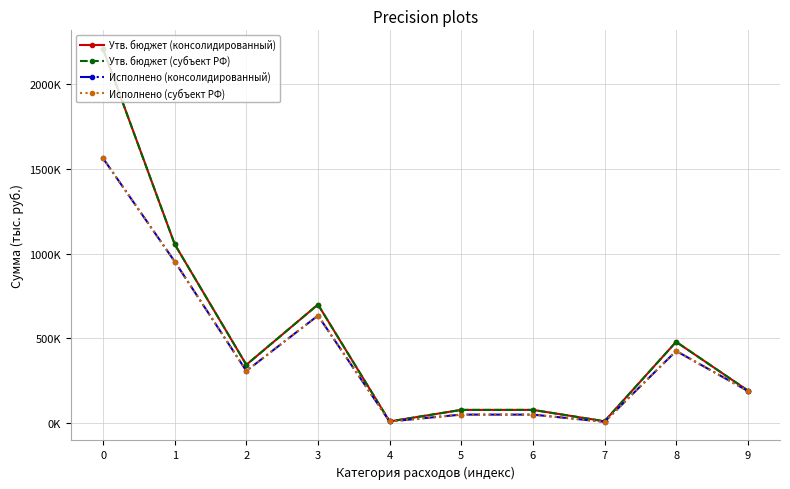

True or false: Исполнено (консолидированный) and Исполнено (субъект РФ) cross at least once.

False